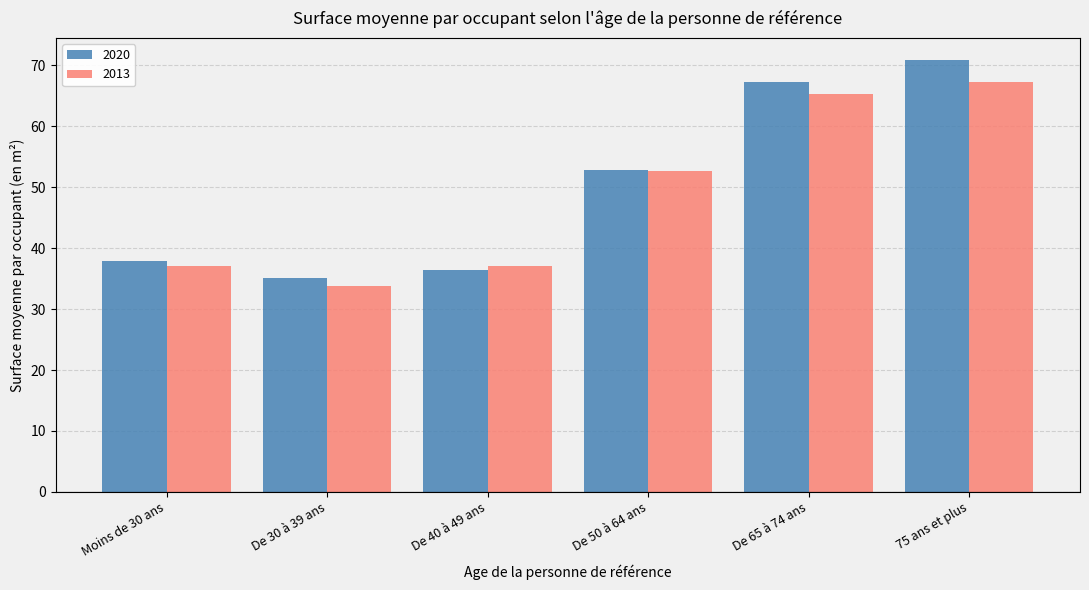

What is the spread (max minus min) of values at De 30 à 39 ans?

1.3